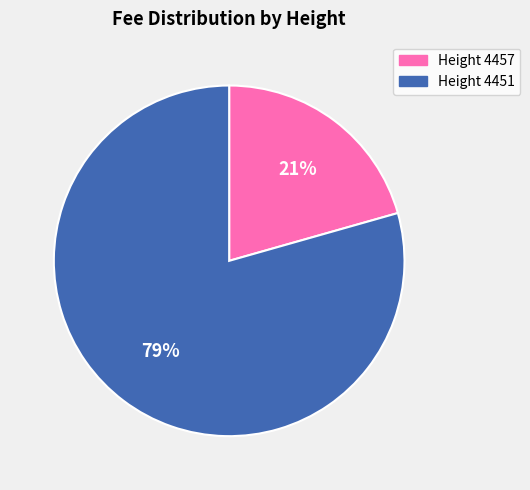

Is there any slice that represents more than half of the pie?

Yes